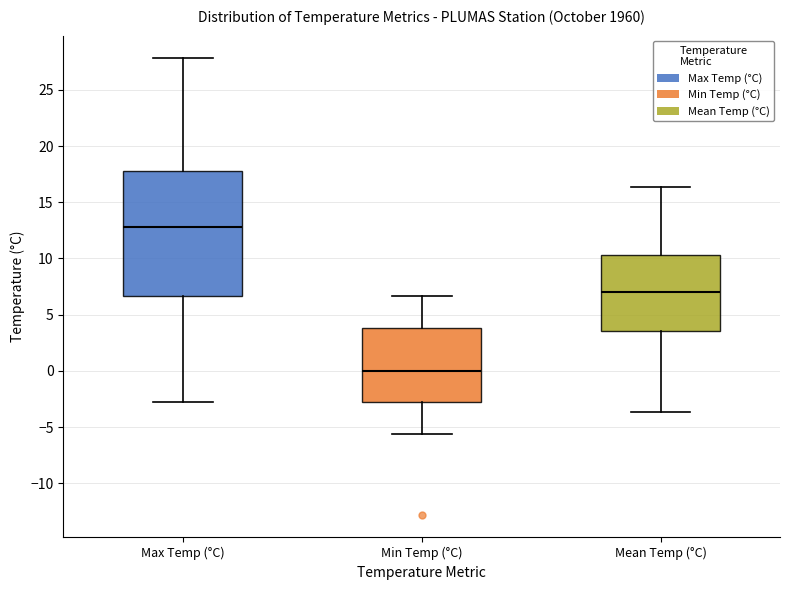

Which box has the lowest median line?

Min Temp (°C)